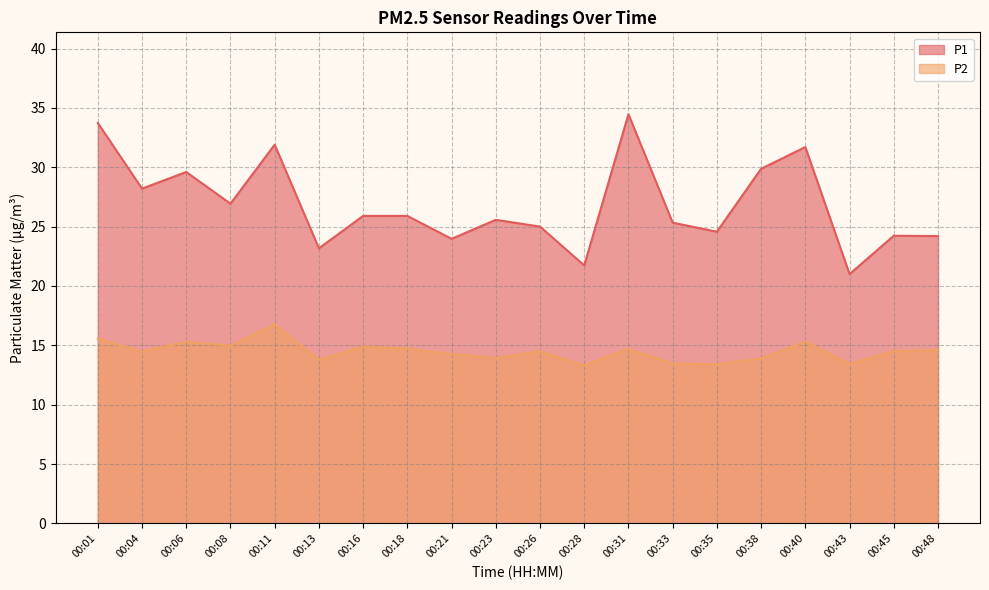

What is the difference between the second highest and second lowest values in the P2 series?

2.2